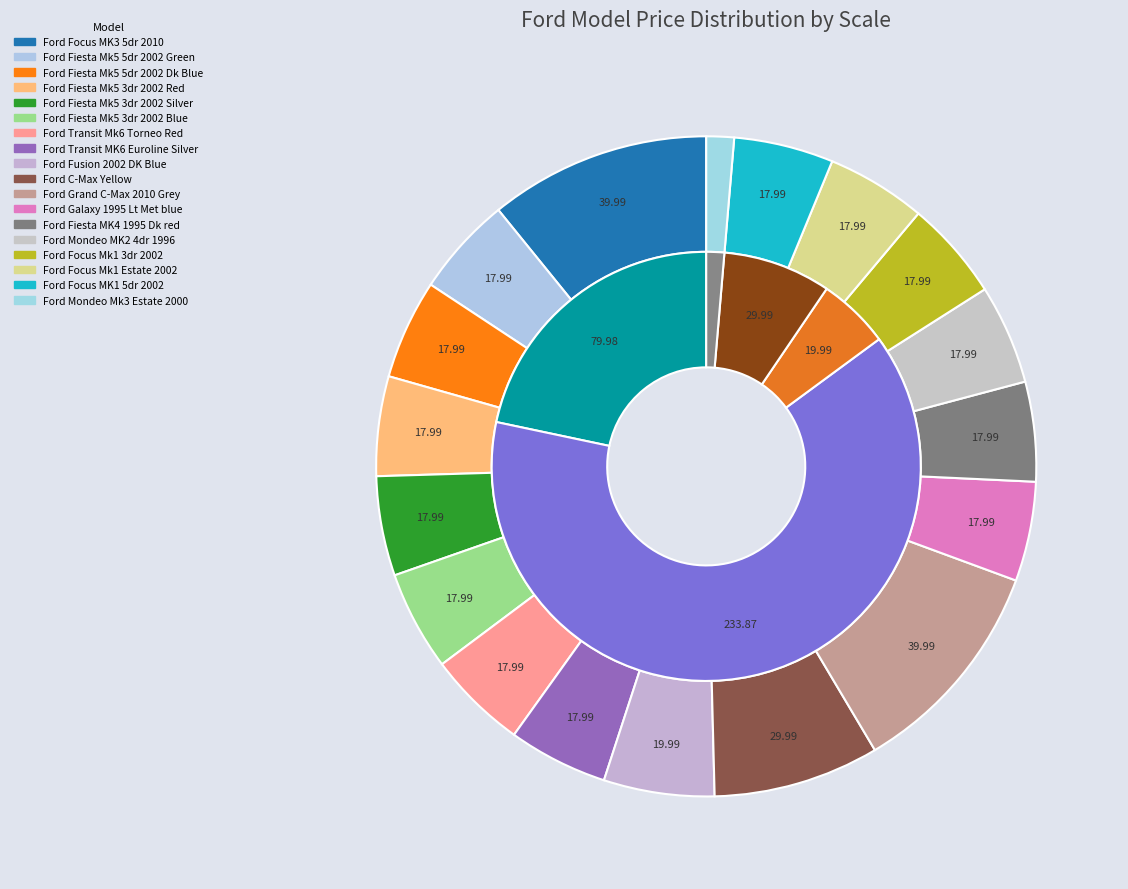

Does Ford Focus MK3 5dr 2010 represent more than half of the total?

No